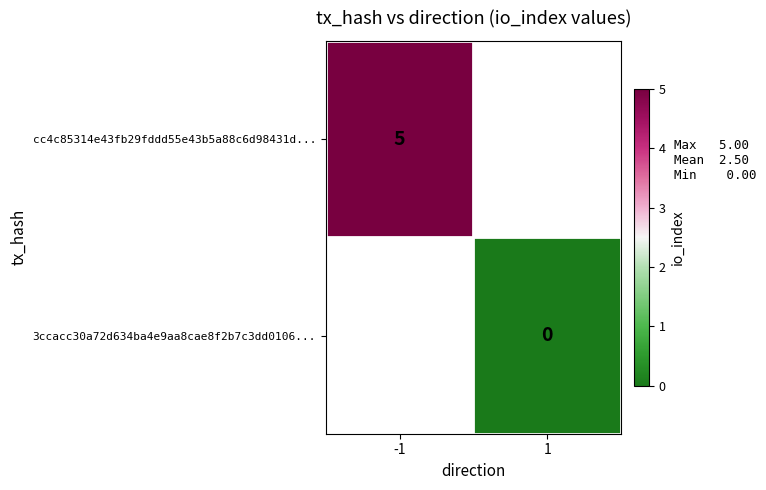

The value of cc4c85314e43fb29fddd55e43b5a88c6d98431d... at -1 is 5. True or false?

True